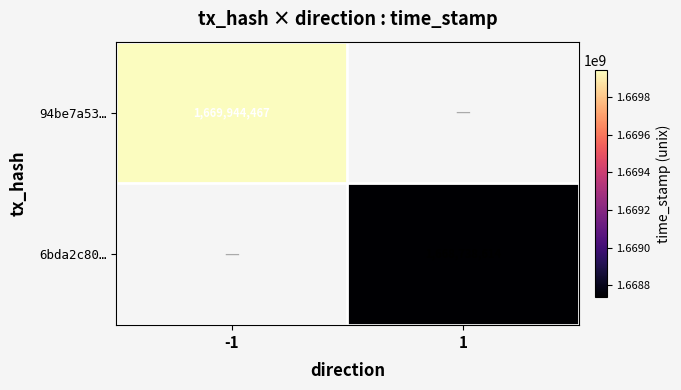

The 6bda2c80… series shows 1668738614 at 1. True or false?

True